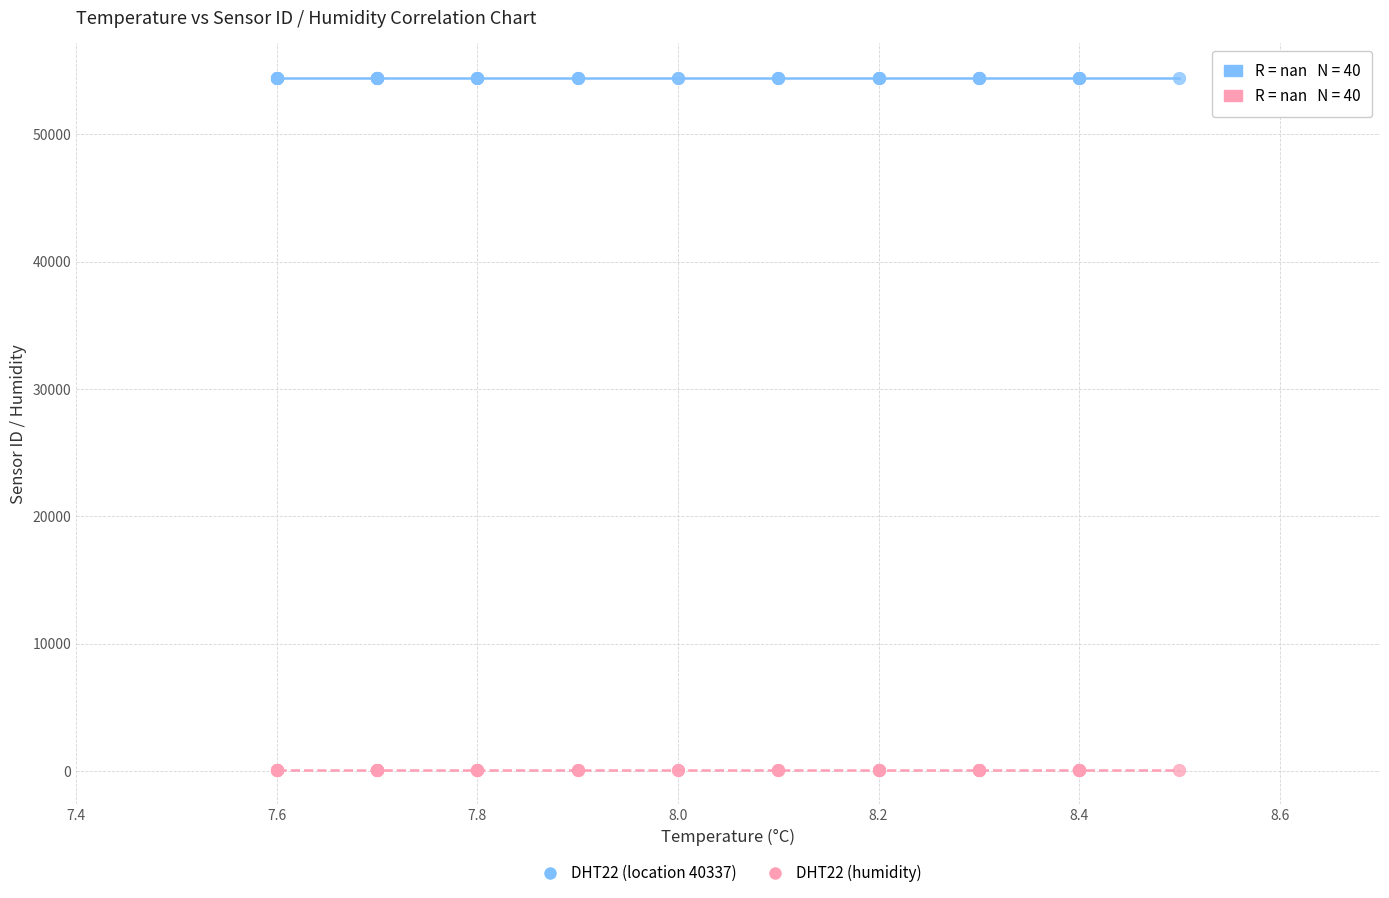

What are all the series names shown in the legend?

DHT22 (location 40337), DHT22 (humidity)